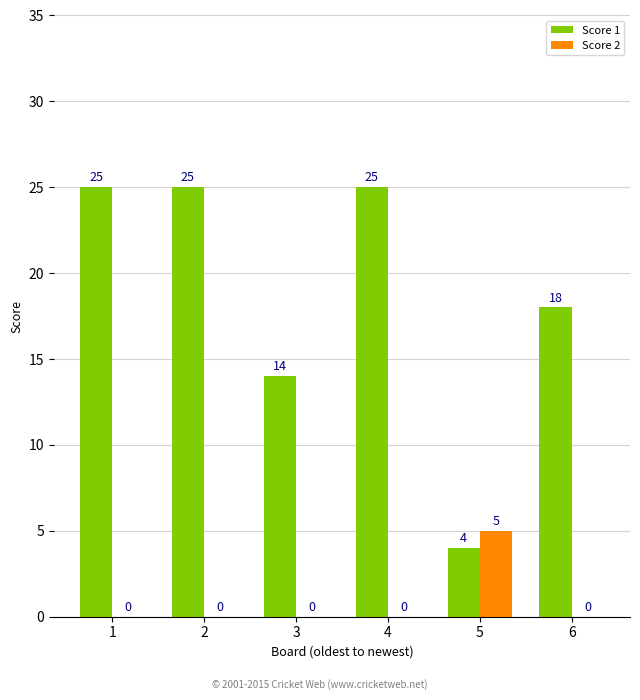

Which series has the largest total across all categories?

Score 1